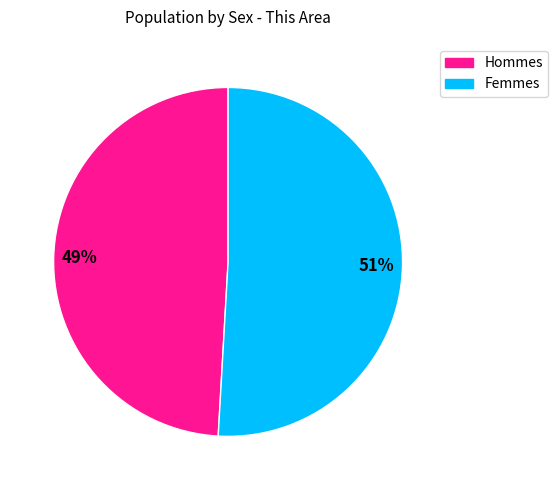

Does any single category account for the majority?

Yes